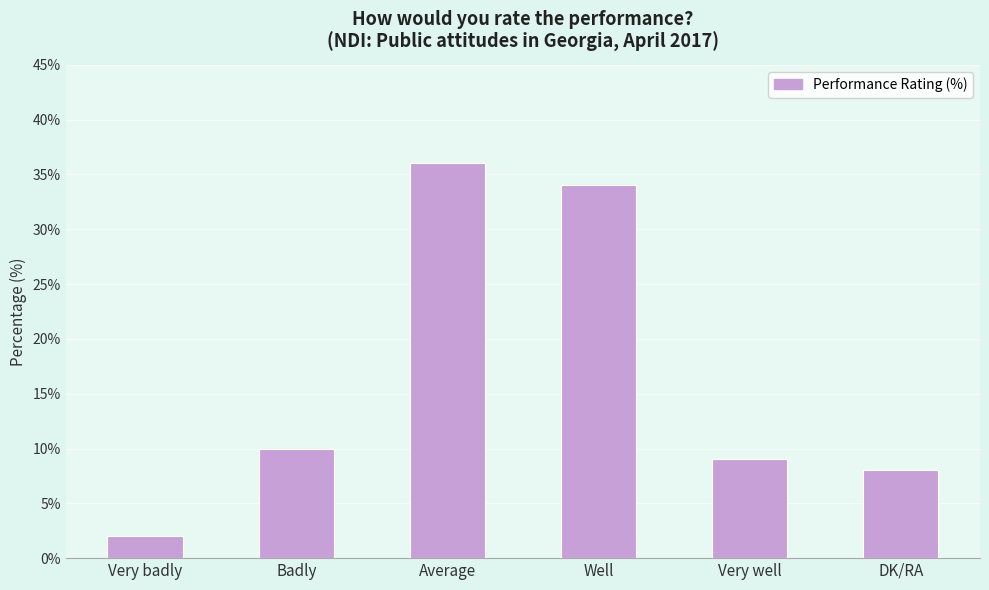

Reading left to right, transcribe all the data shown in this chart.

2	10	36	34	9	8